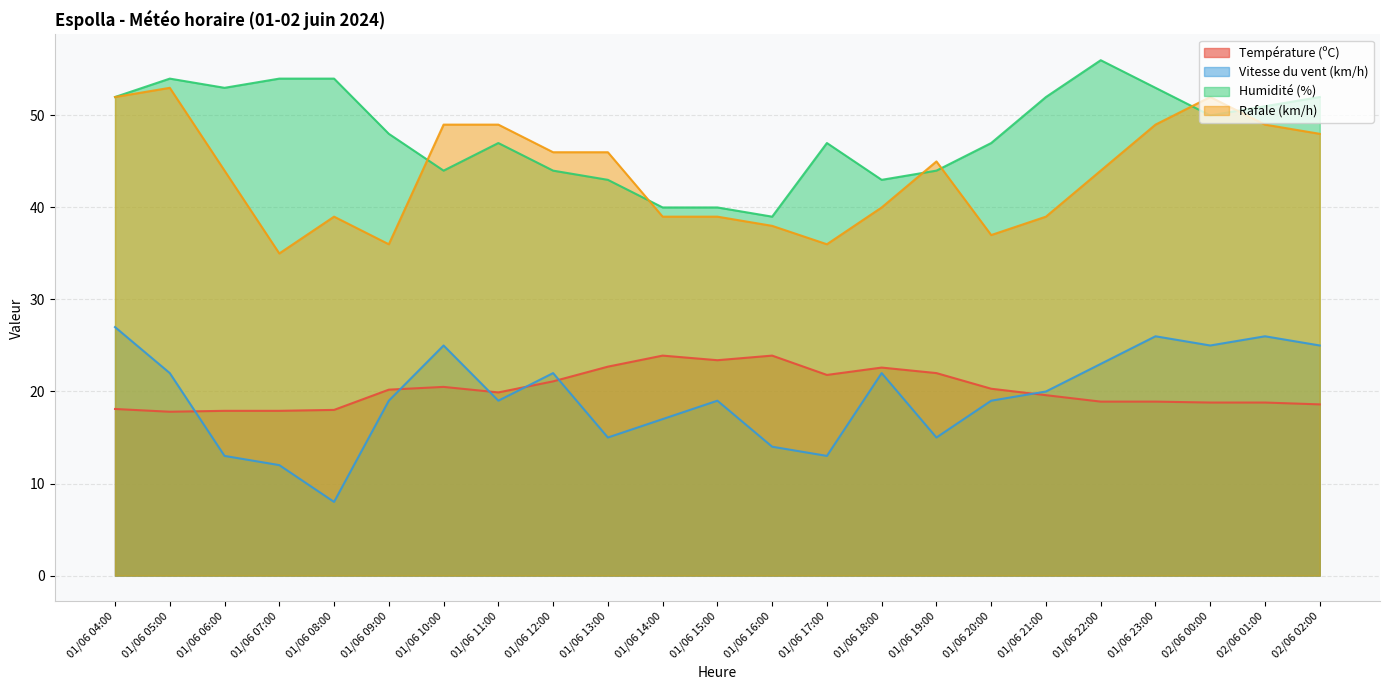

Where is the first local minimum for Vitesse du vent (km/h)?

01/06 08:00